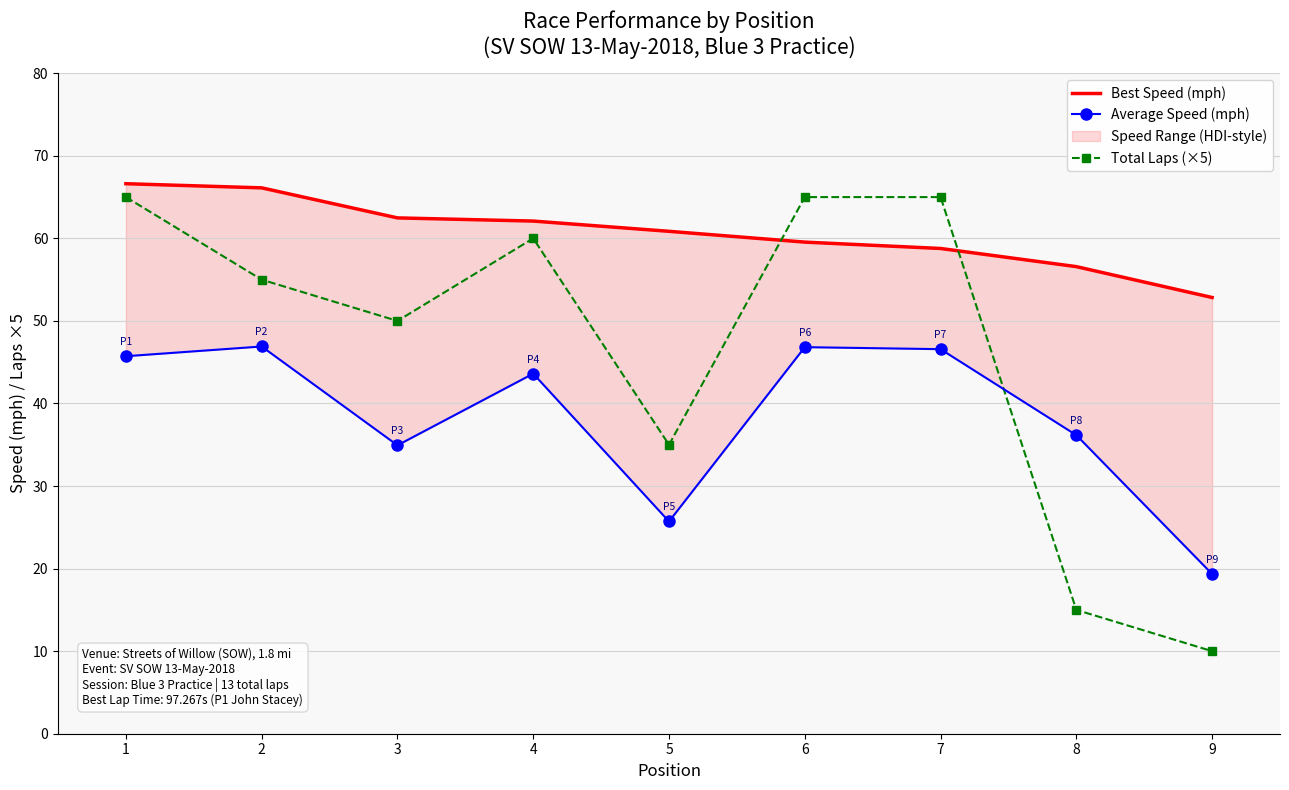

Is it true that Best Speed (mph) equals 80.6 at 7?

False